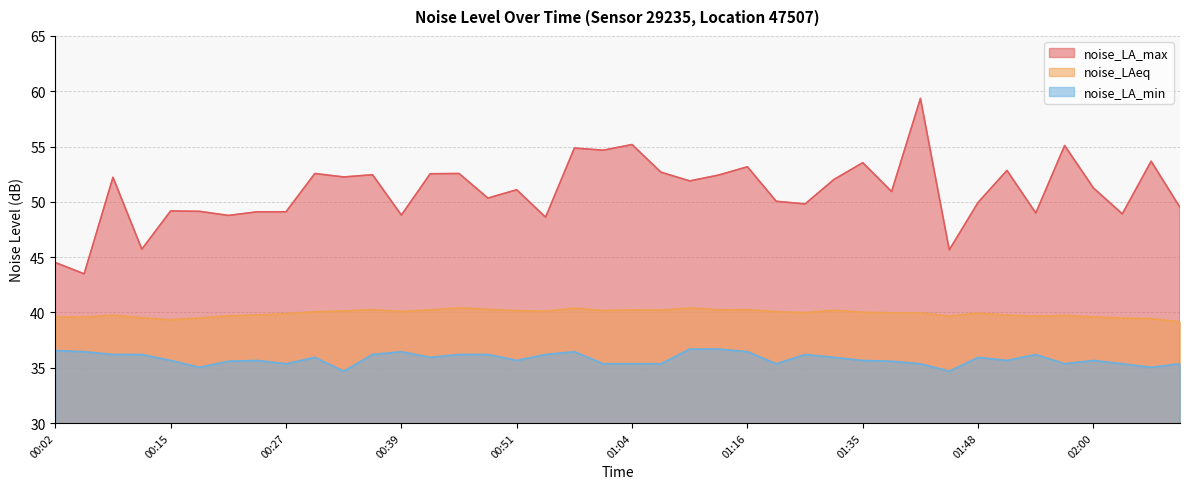

At which category does noise_LAeq reach its first local peak?

00:09